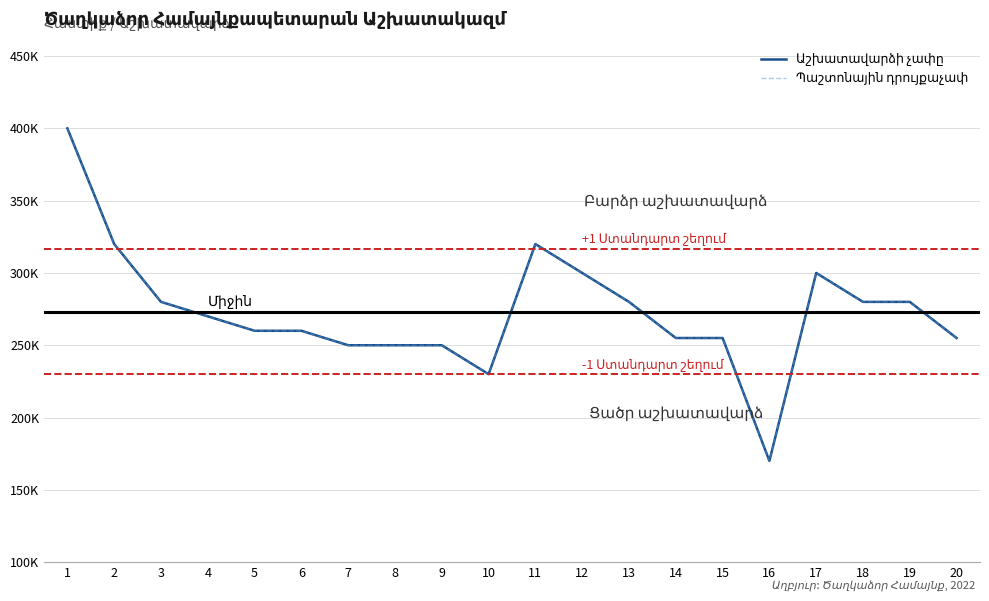

What is the maximum value for Աշխատավարձի չափը?

400000